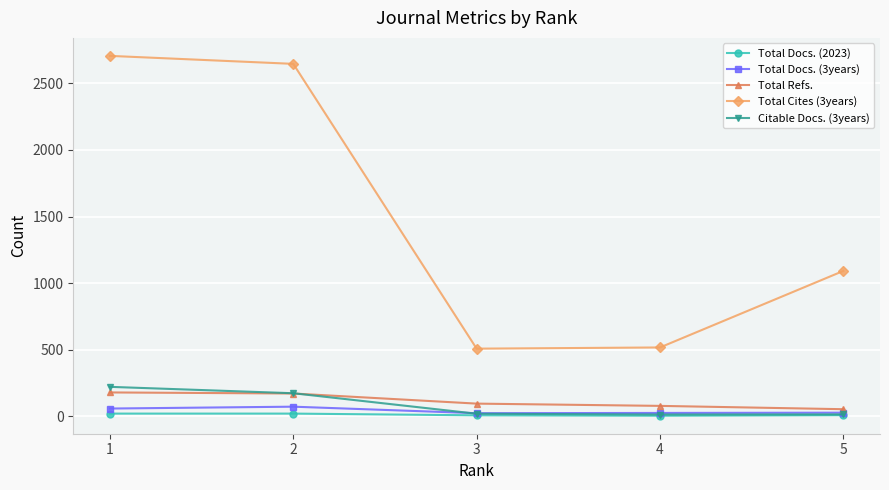

True or false: Total Docs. (2023) and Total Cites (3years) cross at least once.

False